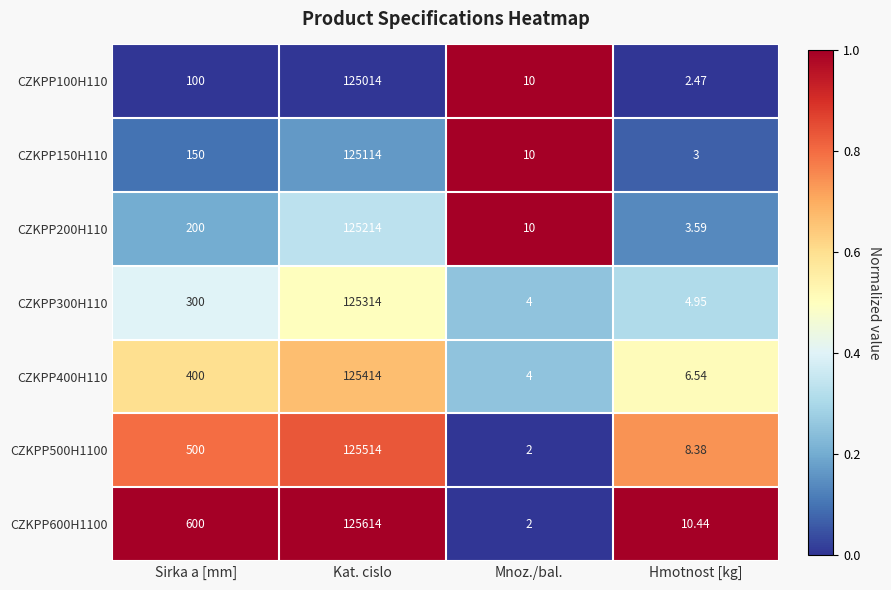

Is the value of CZKPP200H110 at Kat. cislo greater than the value of CZKPP500H1100 at Sirka a [mm]?

Yes